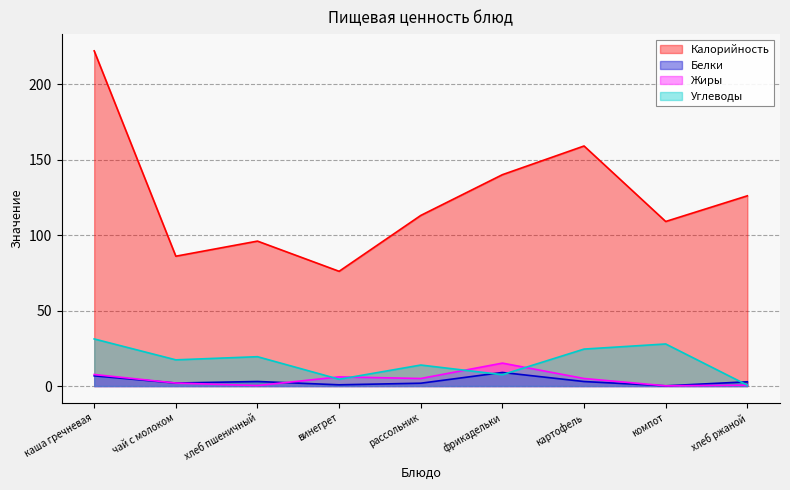

What is the difference between the Белки values at рассольник and каша гречневая?

4.9